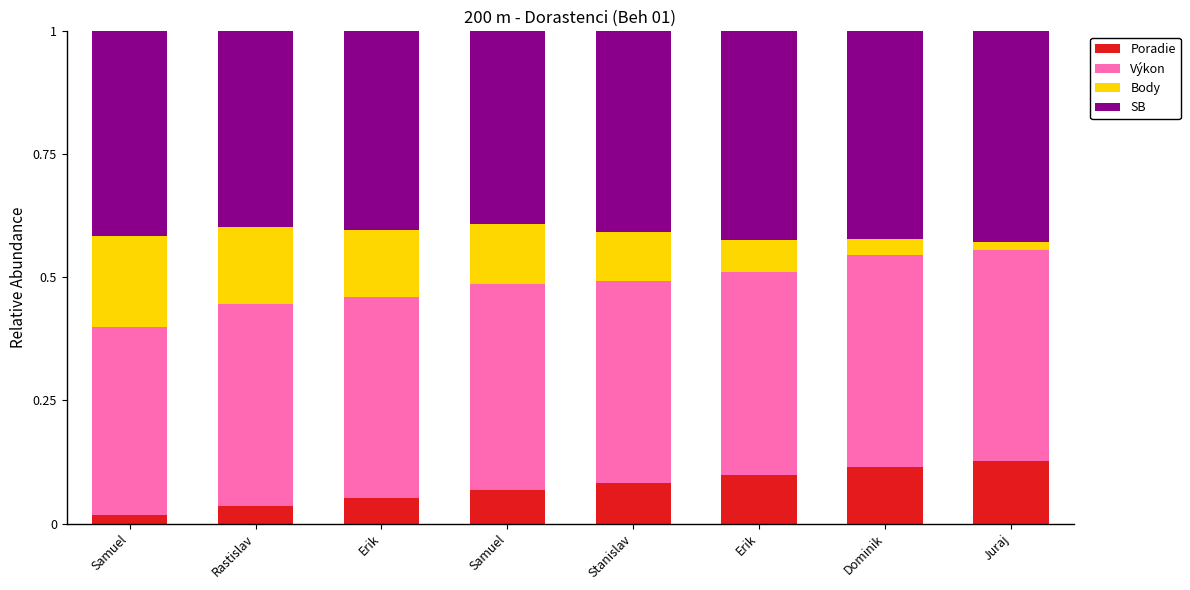

At how many categories does at least one series exceed 0?

8